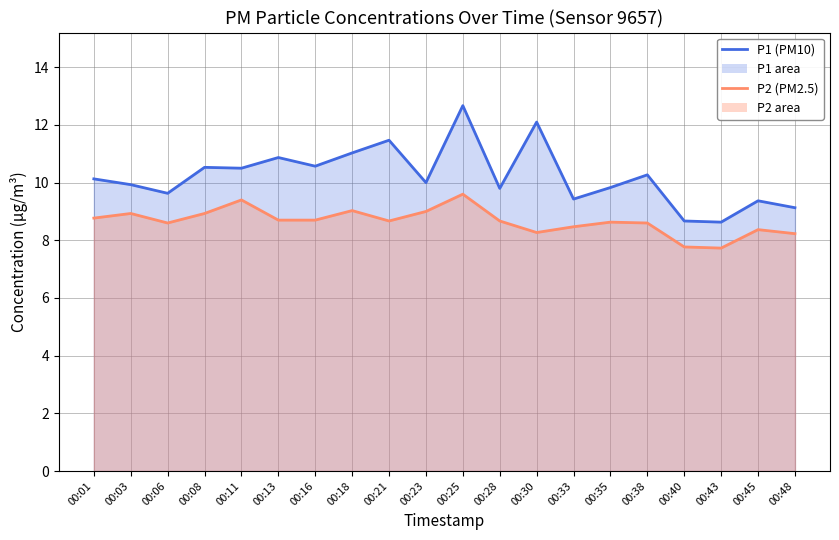

Where does the P1 line series first go above 10?

00:01